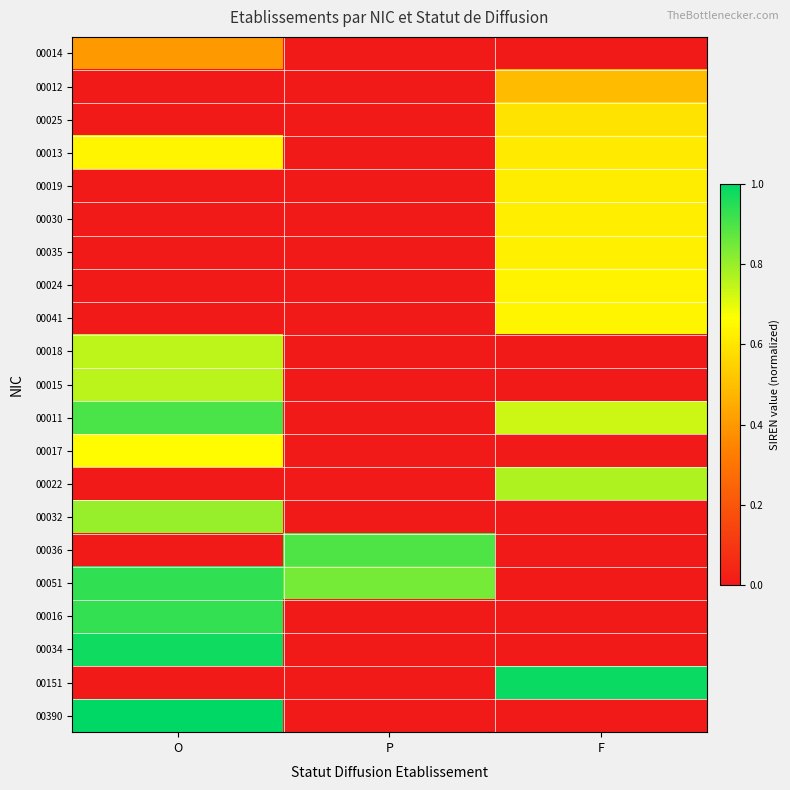

Reading right to left, transcribe all the data shown in this chart.

00014: F=0.0	P=0.0	O=0.4
00012: F=0.5	P=0.0	O=0.0
00025: F=0.6	P=0.0	O=0.0
00013: F=0.6	P=0.0	O=0.6
00019: F=0.6	P=0.0	O=0.0
00030: F=0.6	P=0.0	O=0.0
00035: F=0.6	P=0.0	O=0.0
00024: F=0.6	P=0.0	O=0.0
00041: F=0.6	P=0.0	O=0.0
00018: F=0.0	P=0.0	O=0.8
00015: F=0.0	P=0.0	O=0.8
00011: F=0.7	P=0.0	O=0.9
00017: F=0.0	P=0.0	O=0.7
00022: F=0.8	P=0.0	O=0.0
00032: F=0.0	P=0.0	O=0.8
00036: F=0.0	P=0.9	O=0.0
00051: F=0.0	P=0.8	O=0.9
00016: F=0.0	P=0.0	O=0.9
00034: F=0.0	P=0.0	O=1.0
00151: F=1.0	P=0.0	O=0.0
00390: F=0.0	P=0.0	O=1.0